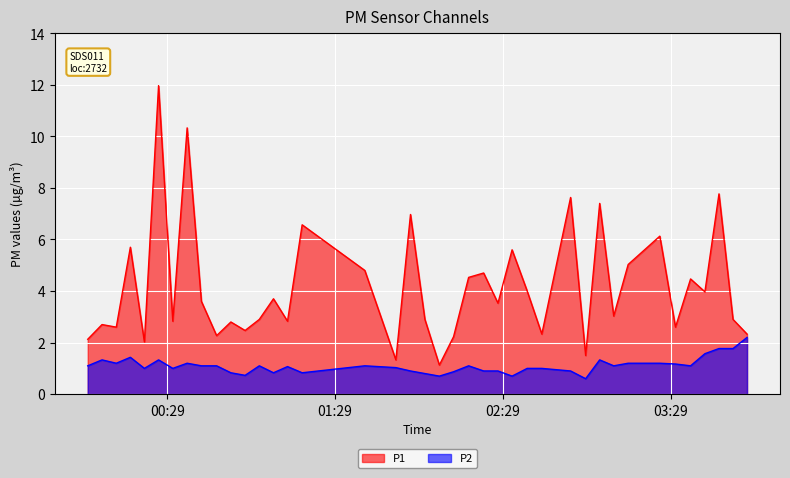

Which series has the widest spread of values?

P1